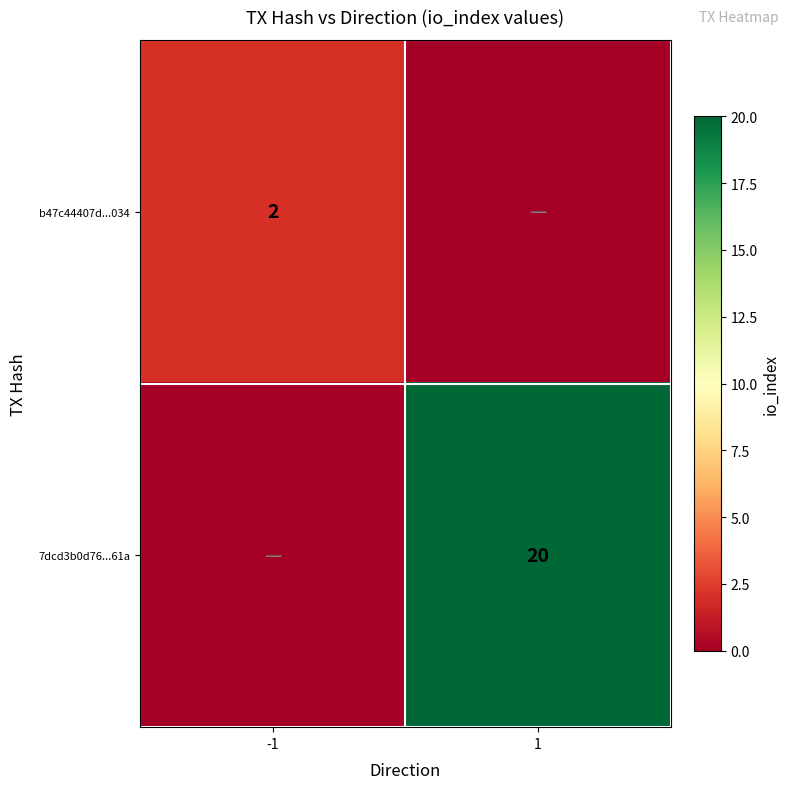

The value of 7dcd3b0d76...61a at 1 is 35. True or false?

False